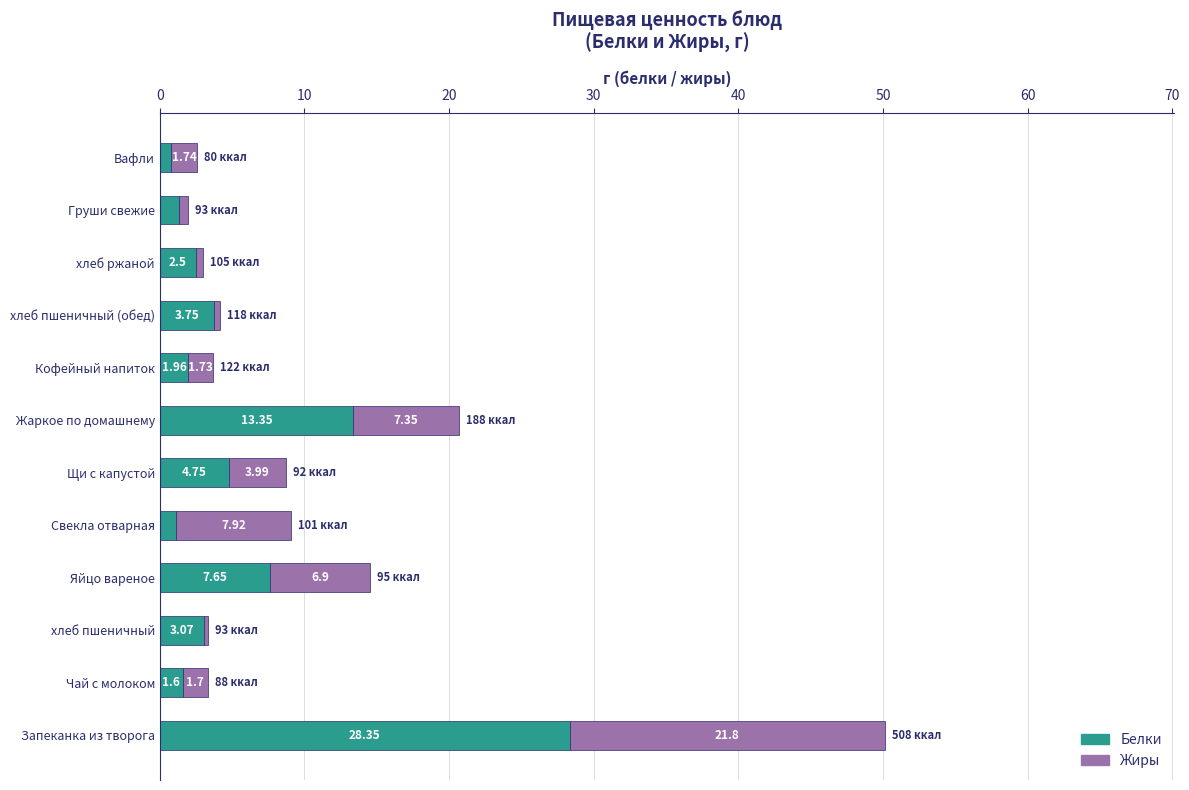

What is the sum of the Белки values at Запеканка из творога and Яйцо вареное?

36.0